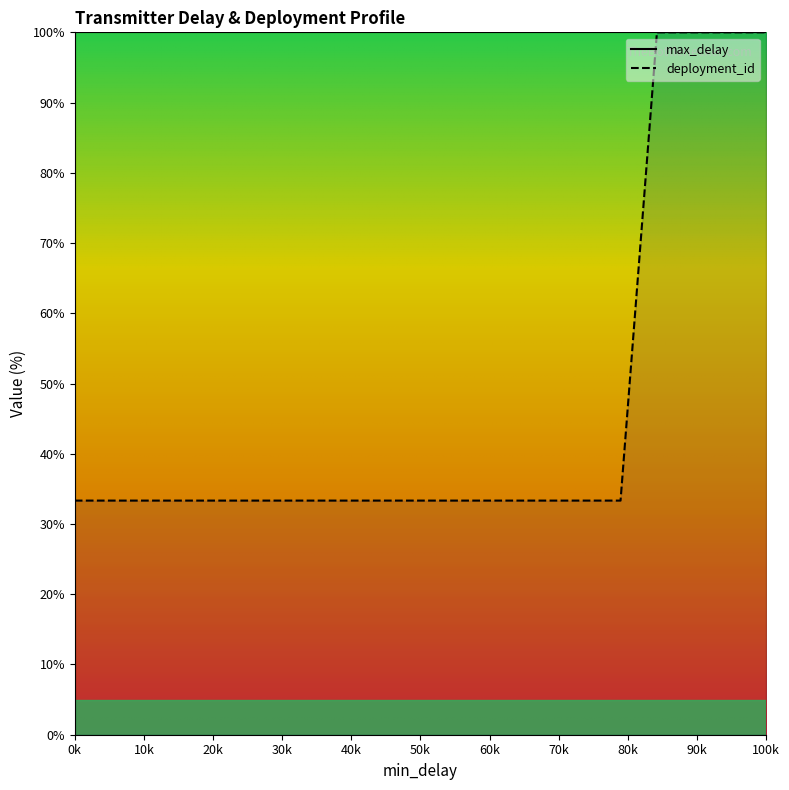

True or false: there are more than 1 points higher than both neighbors.

False